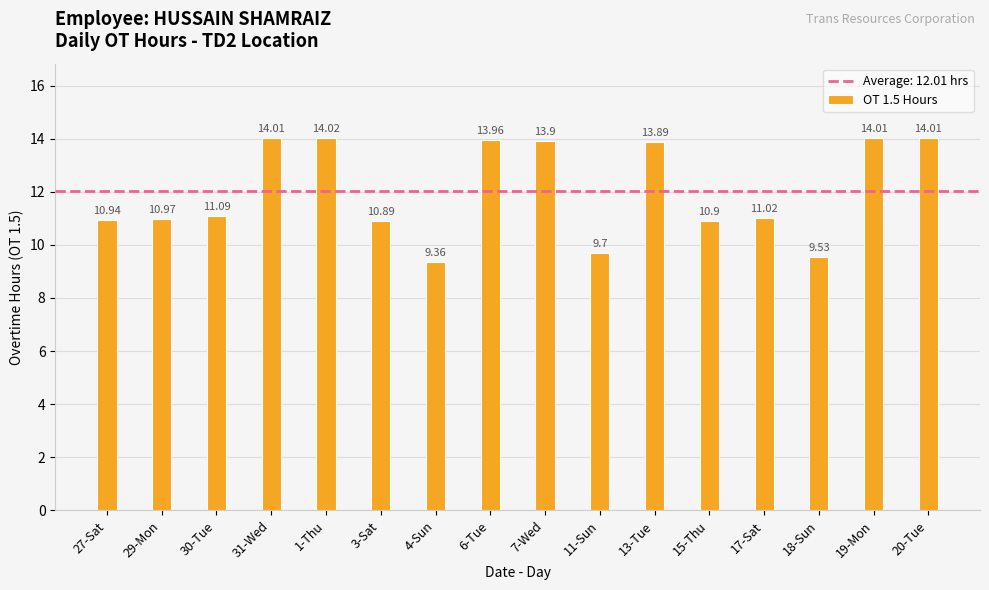

What is the label of the 13th bar from the right?

31-Wed